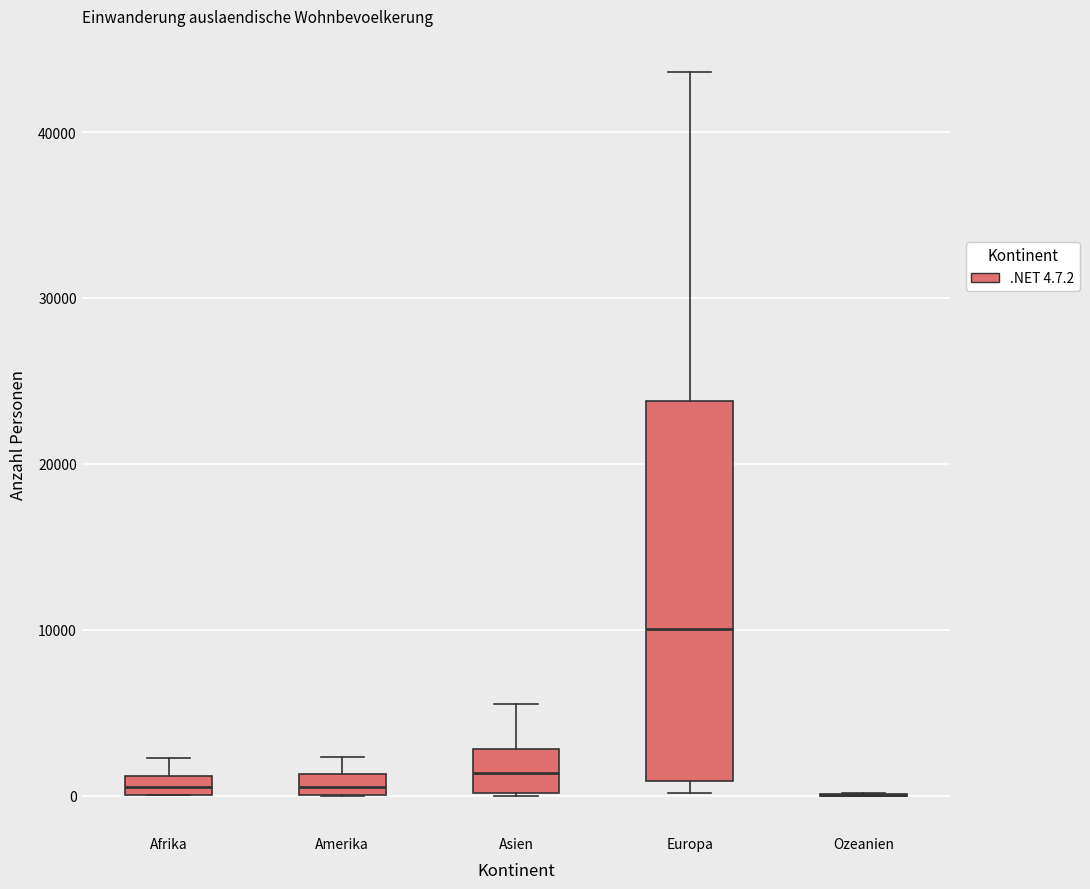

Which box is the tallest, from its lower edge to its upper edge?

Europa